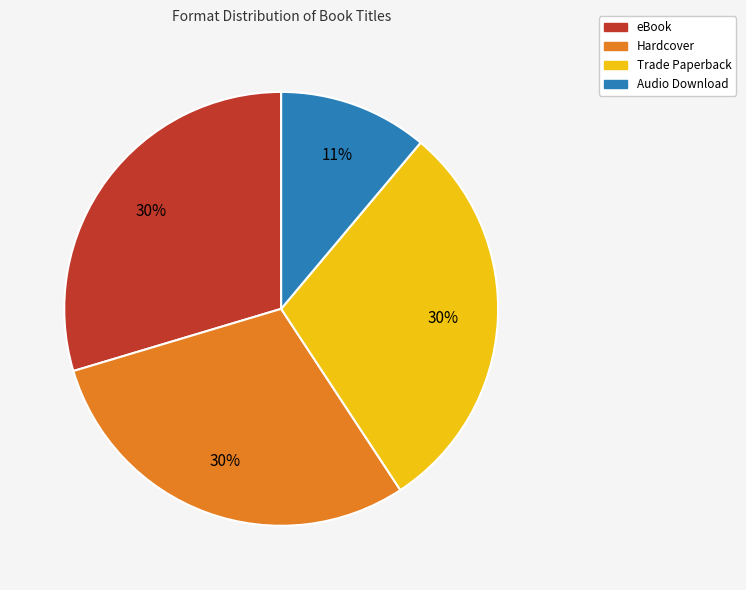

To the nearest percent, what portion does Trade Paperback represent?

30%